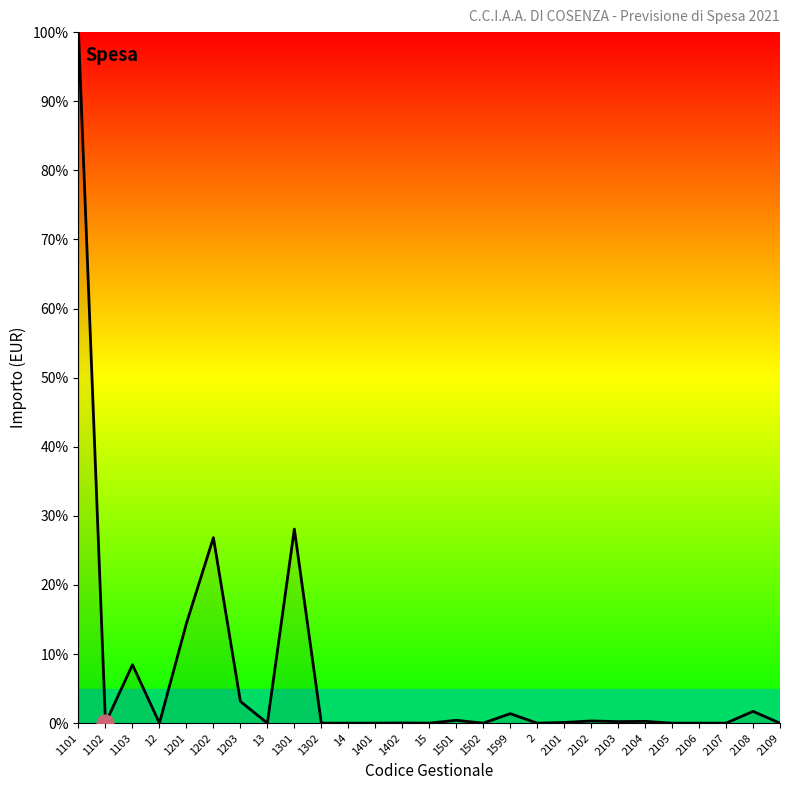

Does the chart have visible grid lines?

No